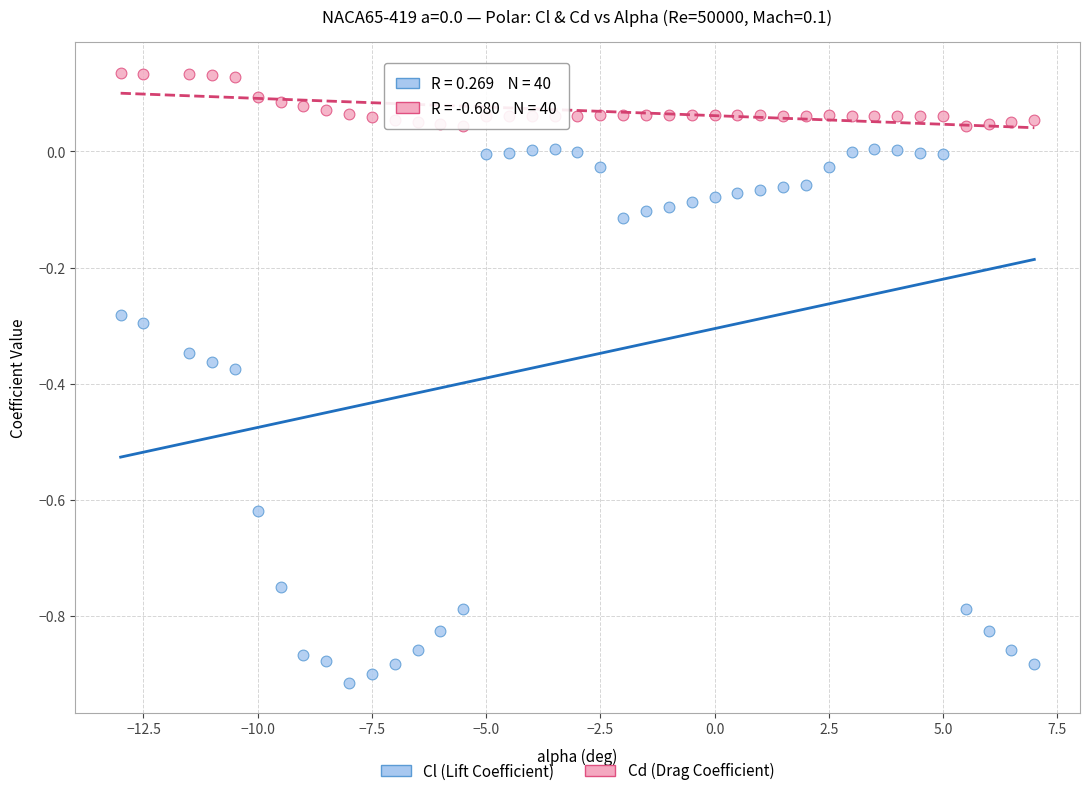

What are all the series names shown in the legend?

Cl (Lift Coefficient), Cd (Drag Coefficient)